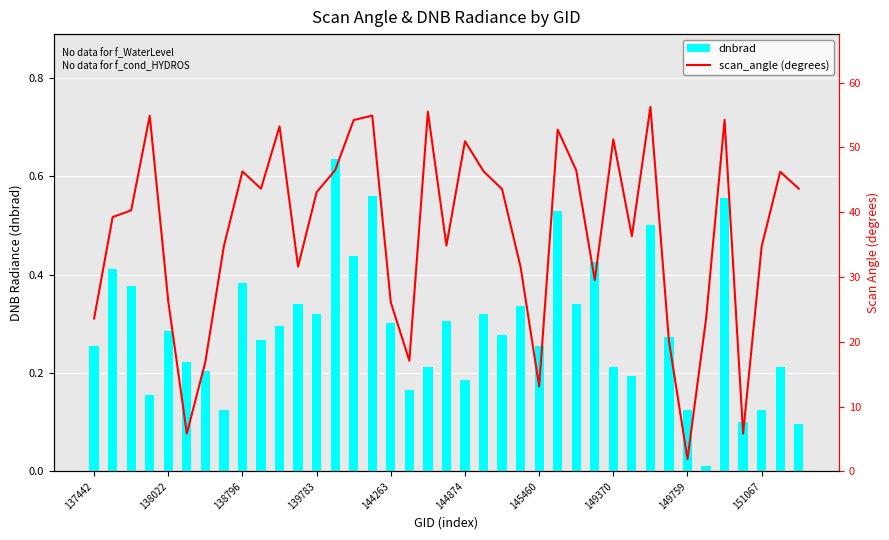

Count the number of data series in this chart.

2